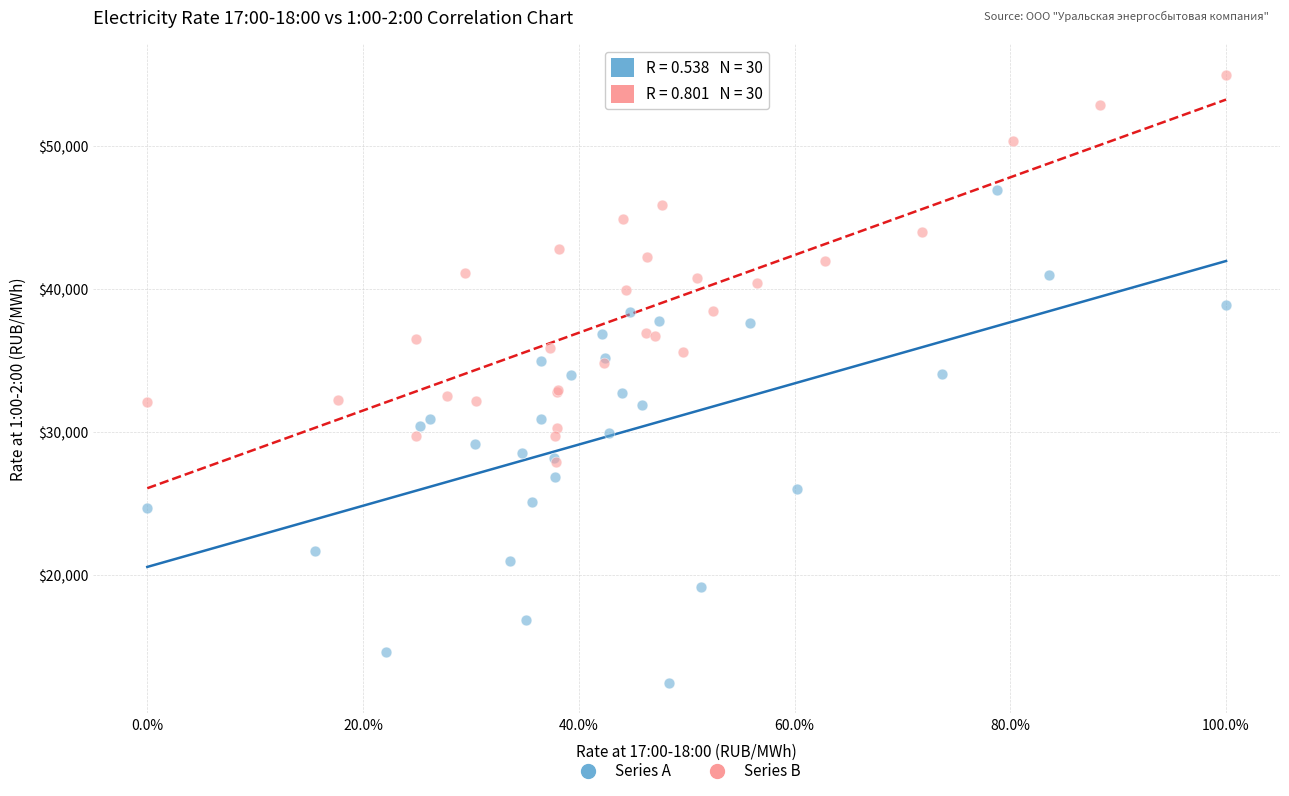

Which series contains the highest Y value?

Series B